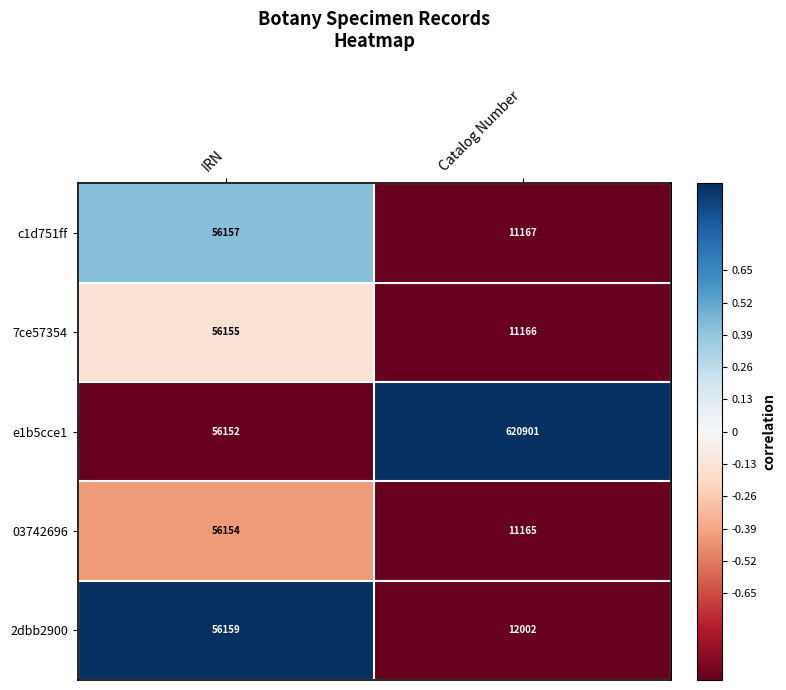

What is the minimum value for e1b5cce1?

56152